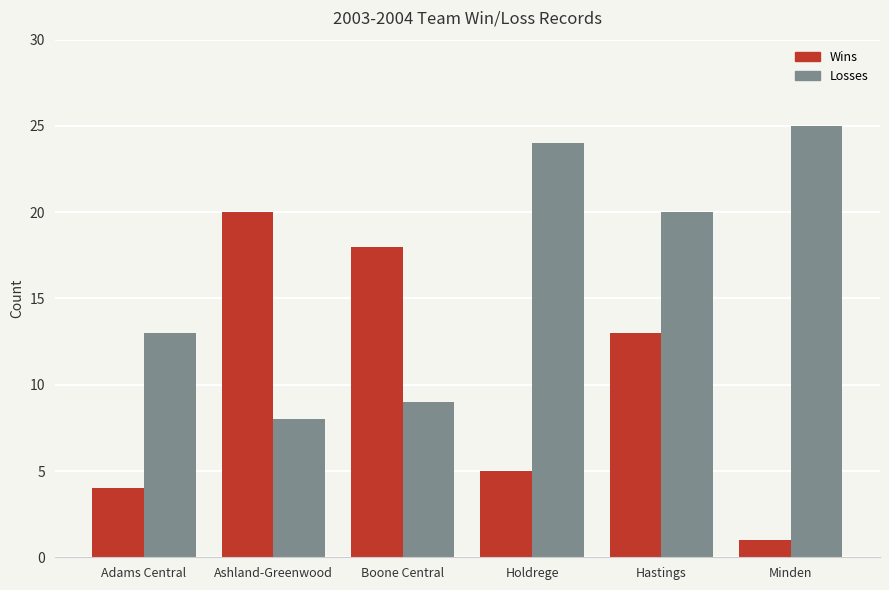

What is the sum of all Losses values?

99